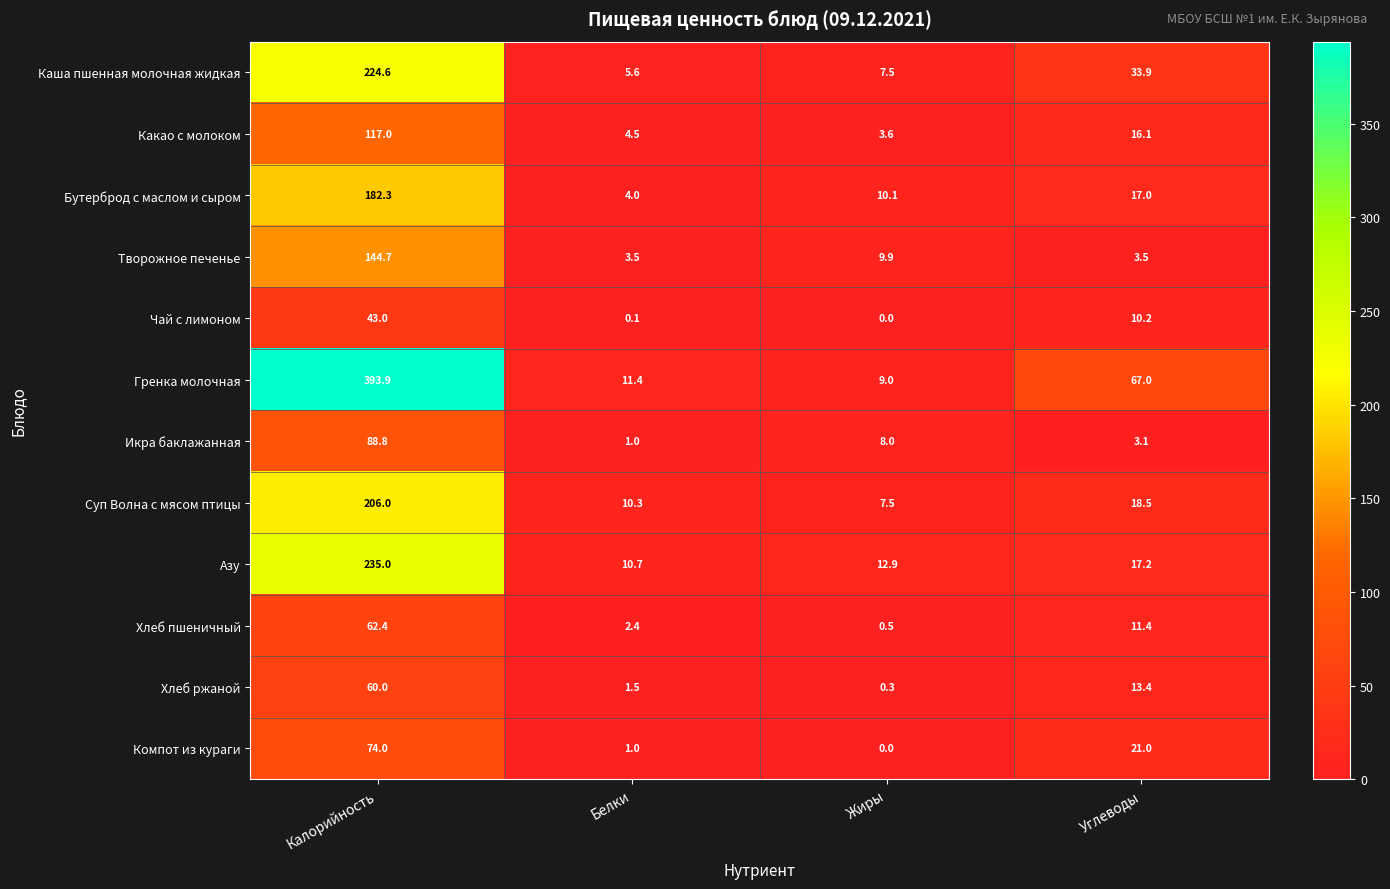

The Икра баклажанная series shows 8.0 at Жиры. True or false?

True